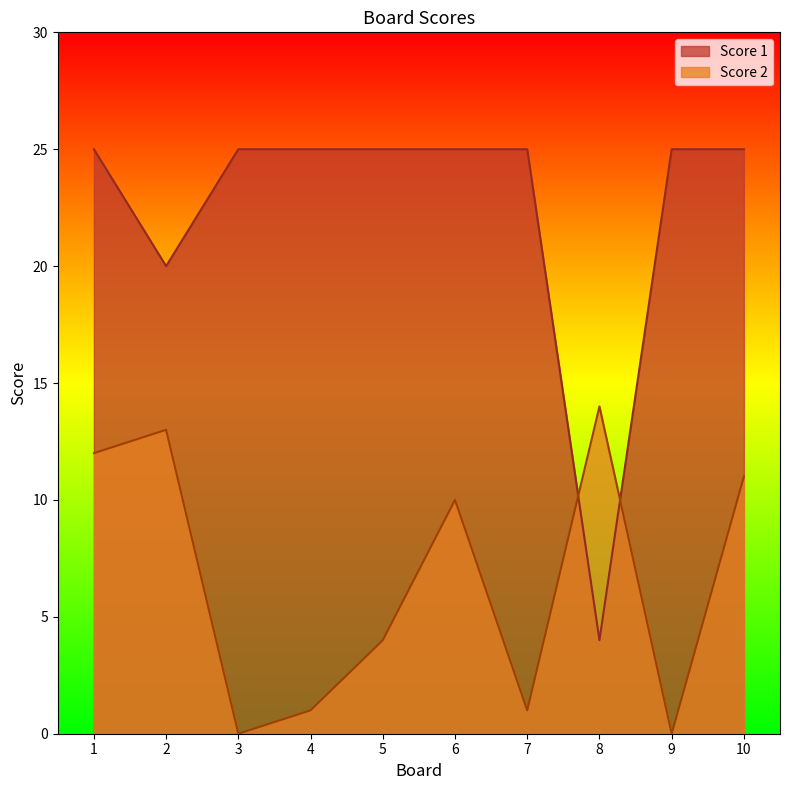

Rank the series by their average value, from highest to lowest.

Score 1, Score 2